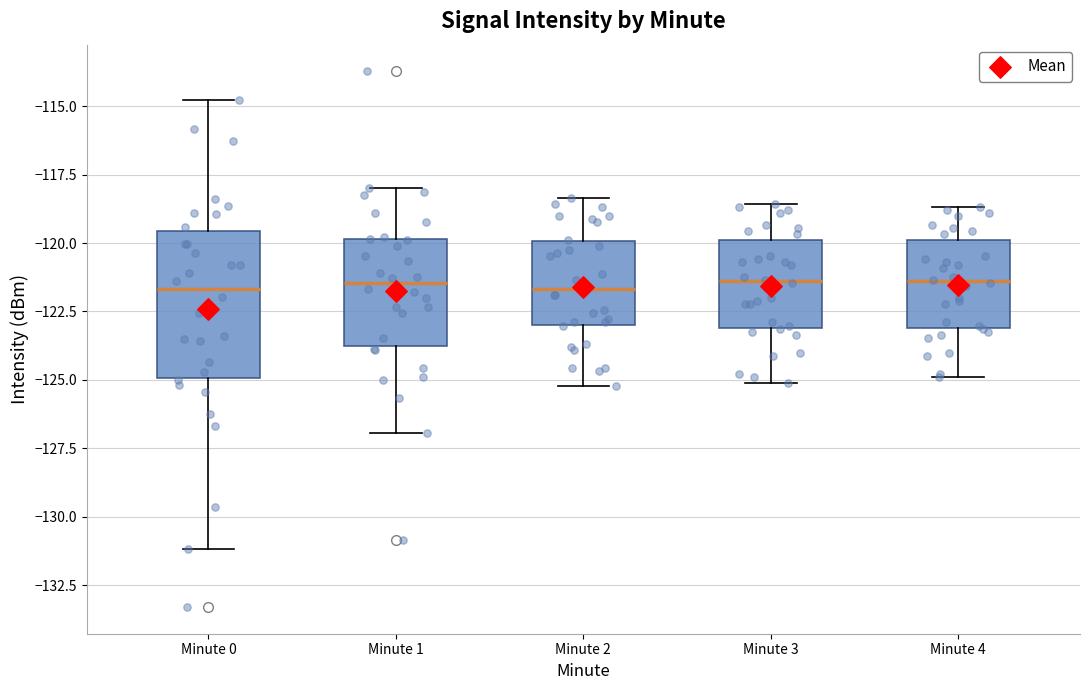

Where is the upper edge of the box for Minute 1 on the y-axis? The values are not printed on the chart, so give them approximately, as read against the axis.

-120.0